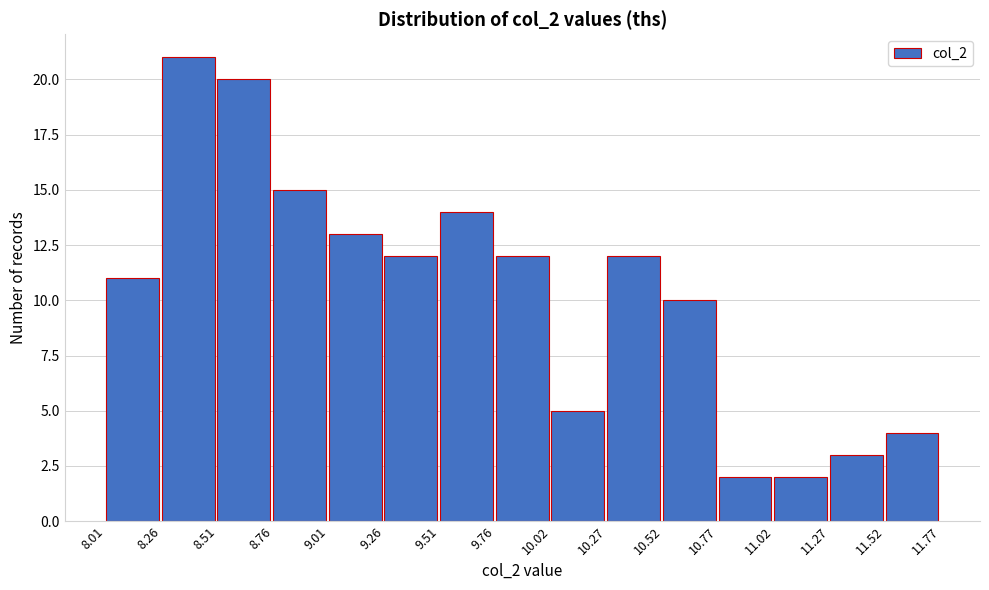

How tall is the bar that spans 11.02 to 11.27 on the x-axis? The values are not printed on the chart, so give them approximately, as read against the axis.

2